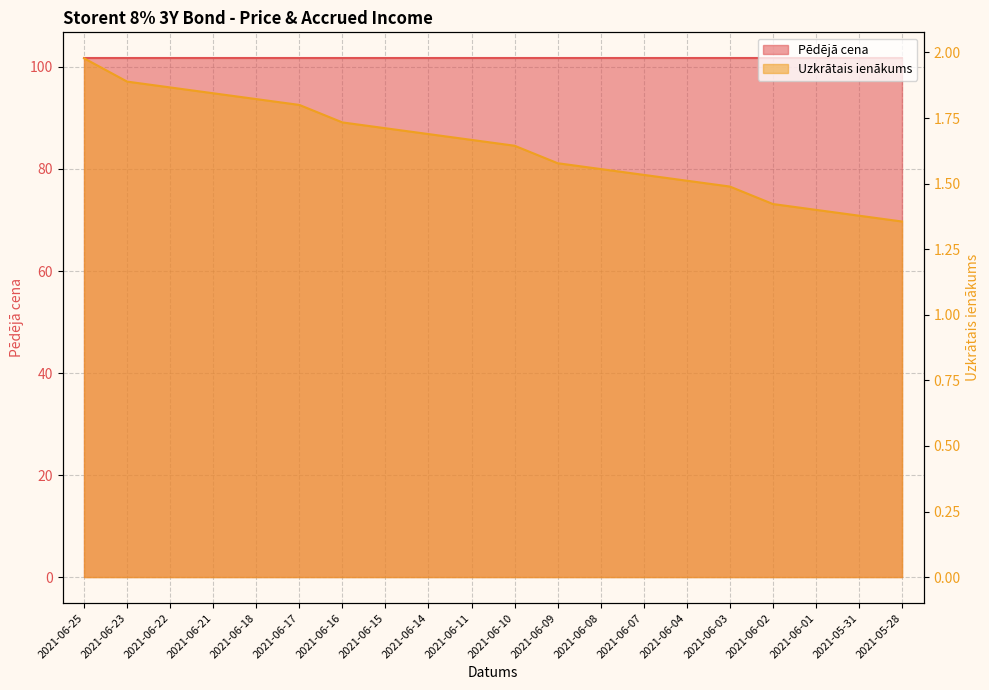

Rank the series at 2021-06-01 from highest to lowest value.

Pēdējā cena, Uzkrātais ienākums